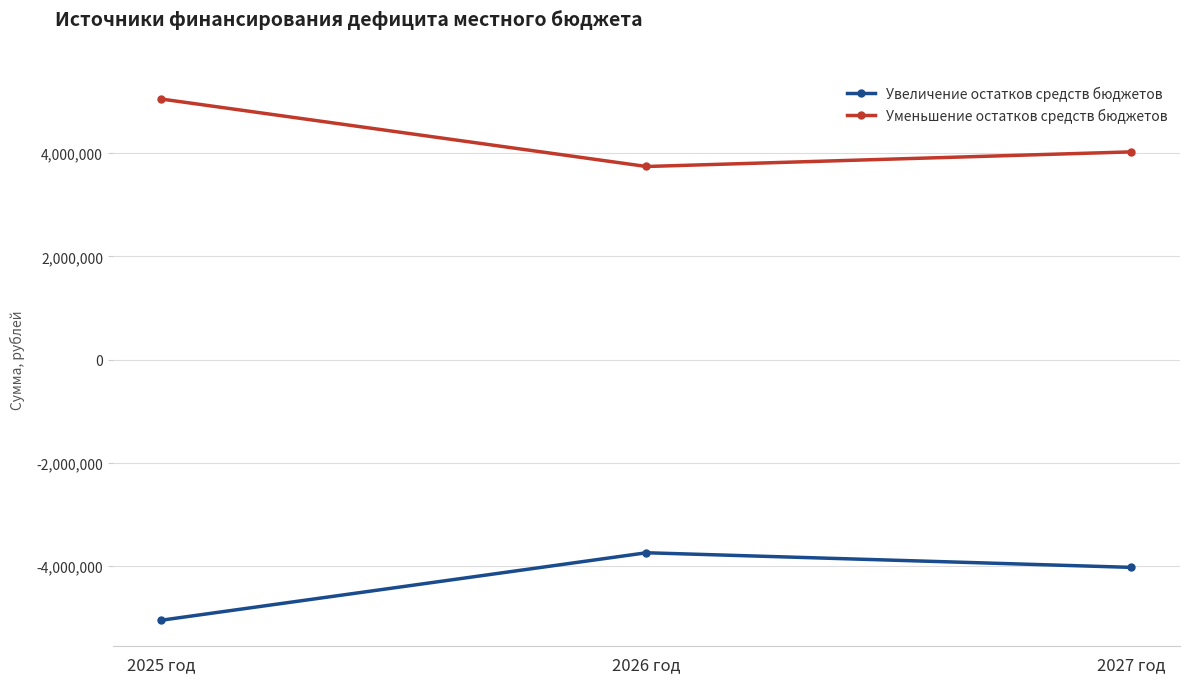

What is the difference between the second highest and minimum values in the Увеличение остатков средств бюджетов series?

1024054.8